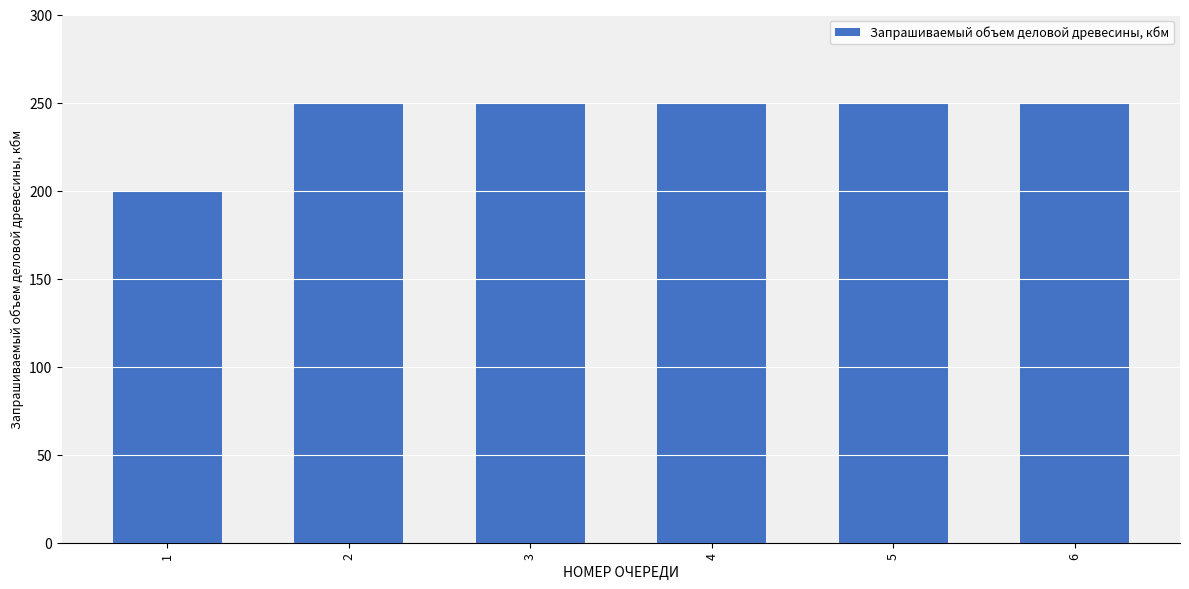

Read the value at 5.

250